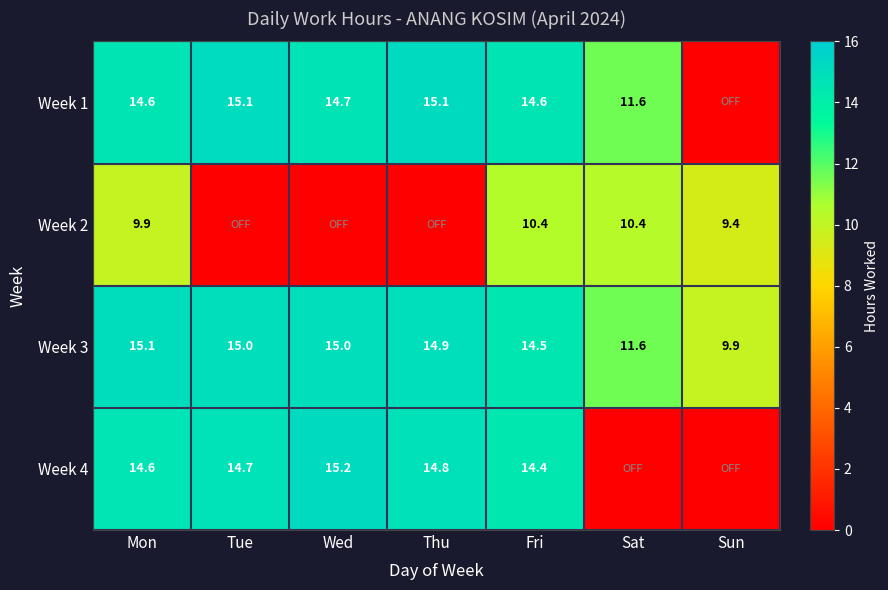

The value of Week 3 at Sun is 9.9. True or false?

True